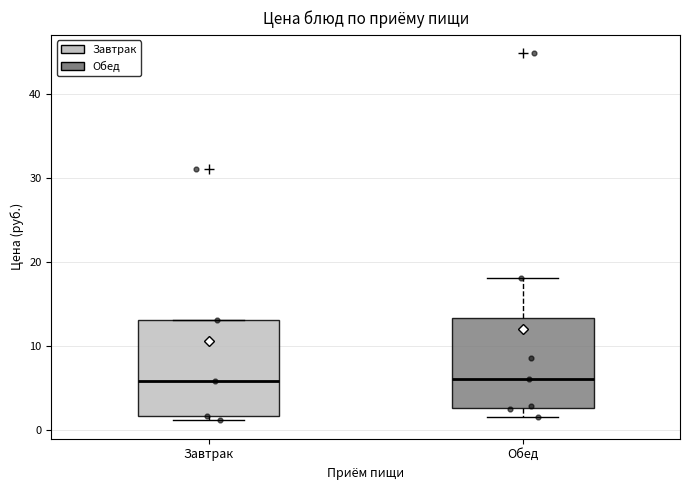

Reading left to right, read every box against the y-axis: the position of its median line, the range the box covers, and the ends of its whiskers. The values are not printed on the chart, so give them approximately, as read against the axis.

Завтрак: median 6, box 2 to 13, whiskers 1 to 13
Обед: median 6, box 3 to 13, whiskers 2 to 18